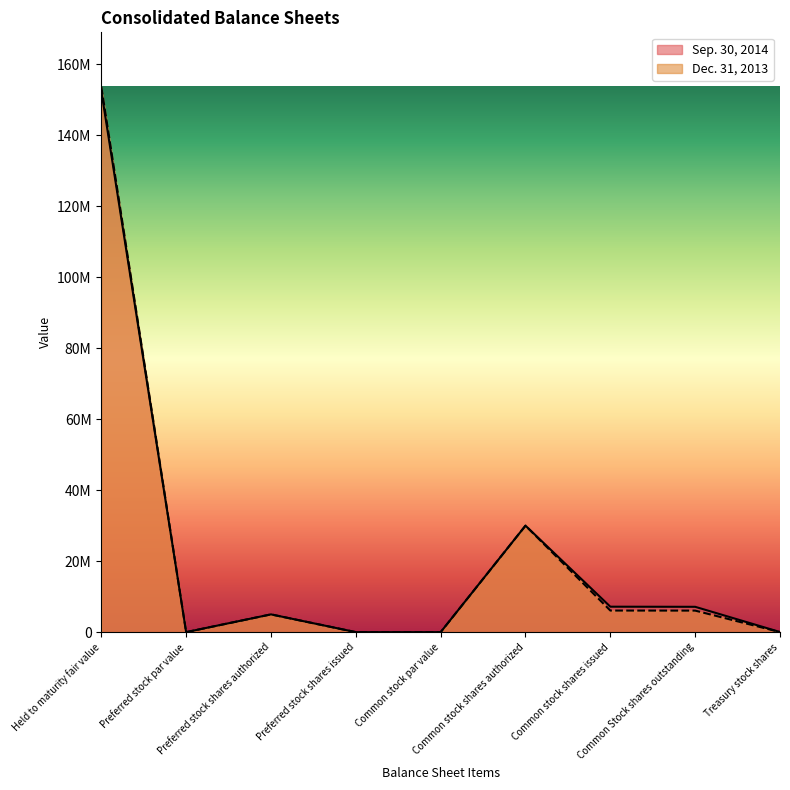

The Dec. 31, 2013 series shows 6065123 at Common Stock shares outstanding. True or false?

True